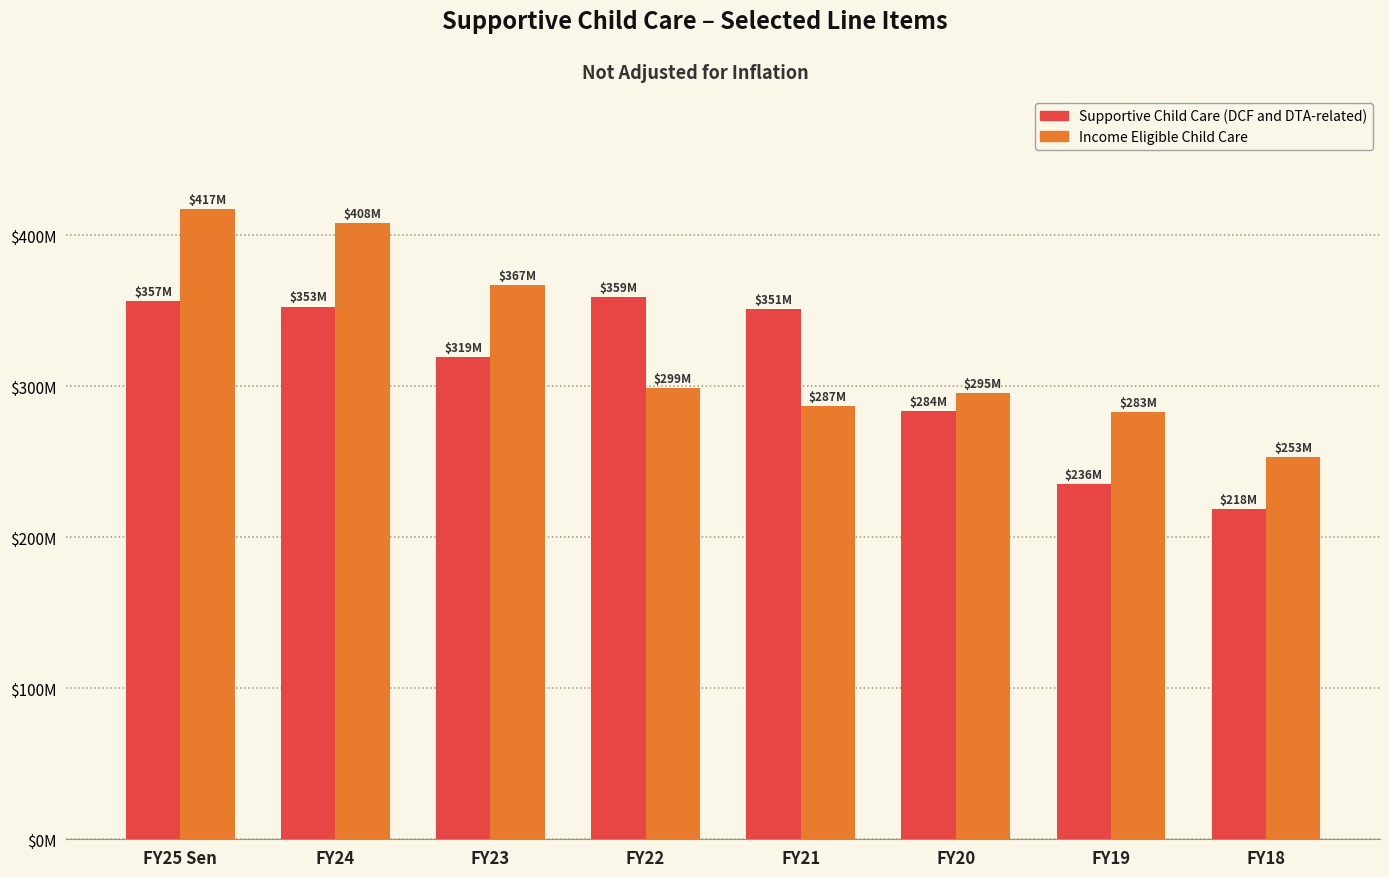

What is the label of the 2nd bar from the right?

FY19